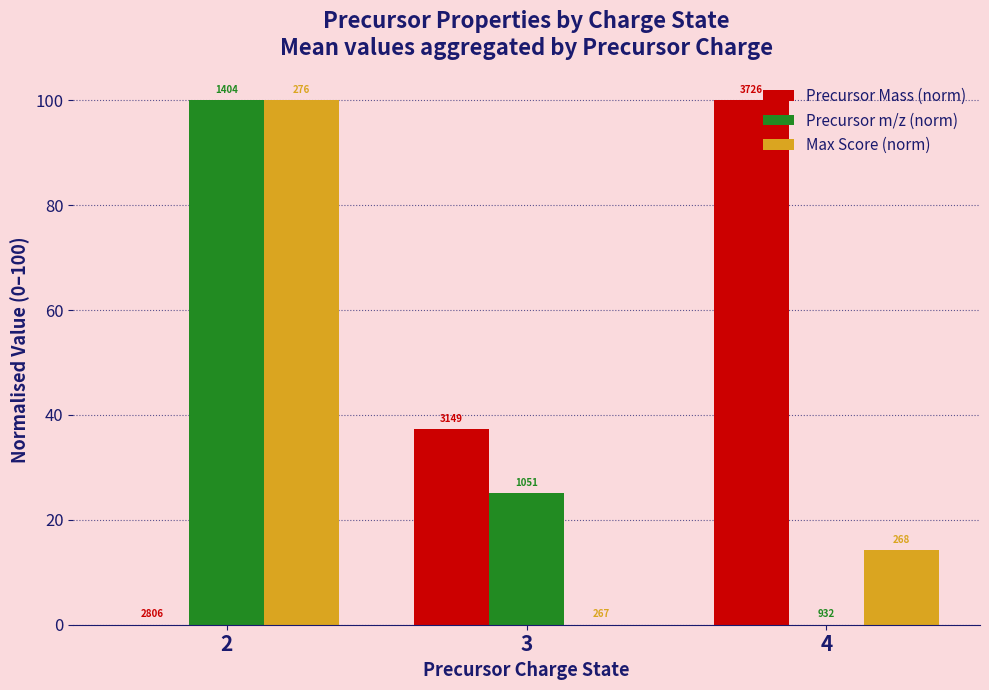

How many data points in Precursor m/z (norm) are less than 25?

1